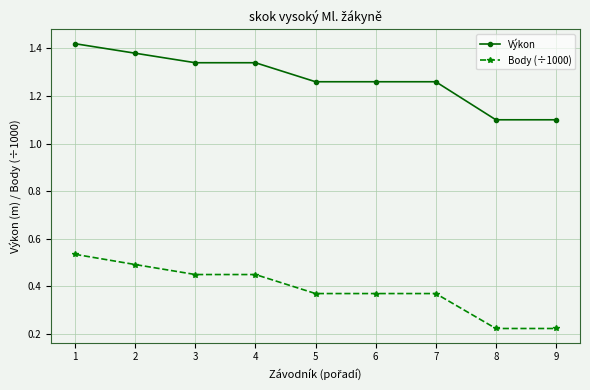

What are all the series names shown in the legend?

Výkon, Body (÷1000)